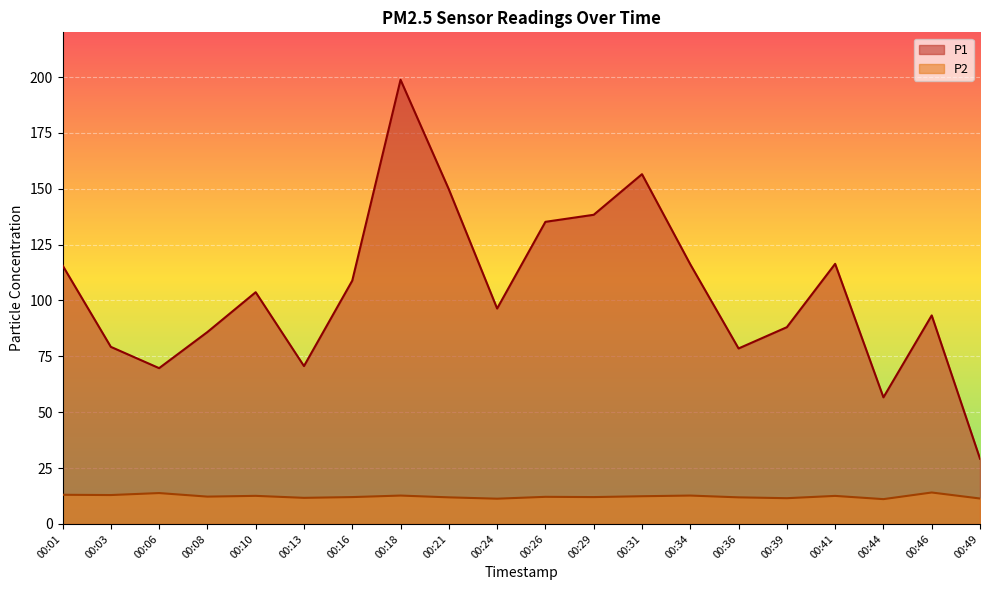

What is the sum of all P1 values?

2087.1